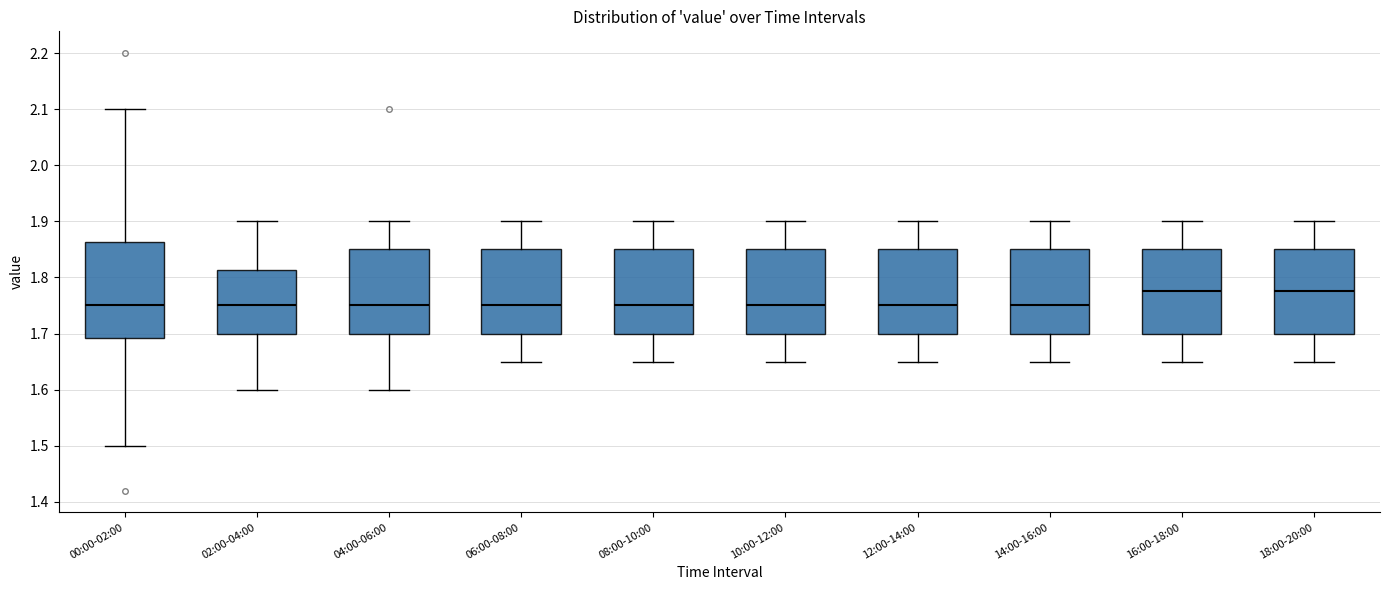

Reading left to right, read every box against the y-axis: the position of its median line, the range the box covers, and the ends of its whiskers. The values are not printed on the chart, so give them approximately, as read against the axis.

00:00-02:00: median 1.75, box 1.69 to 1.86, whiskers 1.50 to 2.10
02:00-04:00: median 1.75, box 1.70 to 1.81, whiskers 1.60 to 1.90
04:00-06:00: median 1.75, box 1.70 to 1.85, whiskers 1.60 to 1.90
06:00-08:00: median 1.75, box 1.70 to 1.85, whiskers 1.65 to 1.90
08:00-10:00: median 1.75, box 1.70 to 1.85, whiskers 1.65 to 1.90
10:00-12:00: median 1.75, box 1.70 to 1.85, whiskers 1.65 to 1.90
12:00-14:00: median 1.75, box 1.70 to 1.85, whiskers 1.65 to 1.90
14:00-16:00: median 1.75, box 1.70 to 1.85, whiskers 1.65 to 1.90
16:00-18:00: median 1.78, box 1.70 to 1.85, whiskers 1.65 to 1.90
18:00-20:00: median 1.78, box 1.70 to 1.85, whiskers 1.65 to 1.90